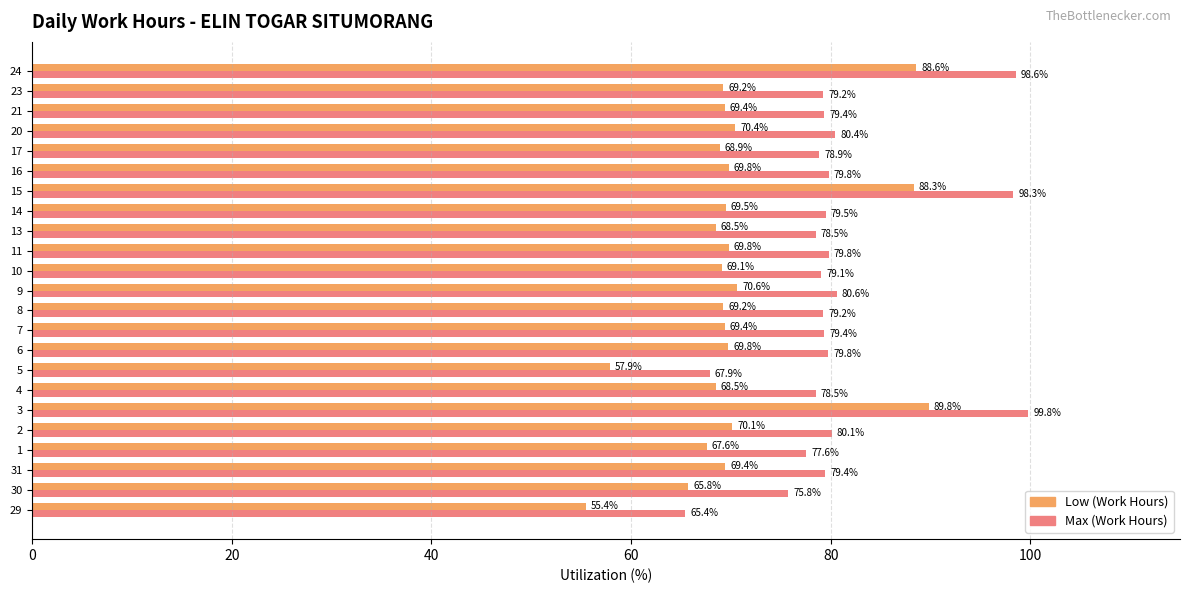

What is the average value of the Low (Work Hours) series?

70.7